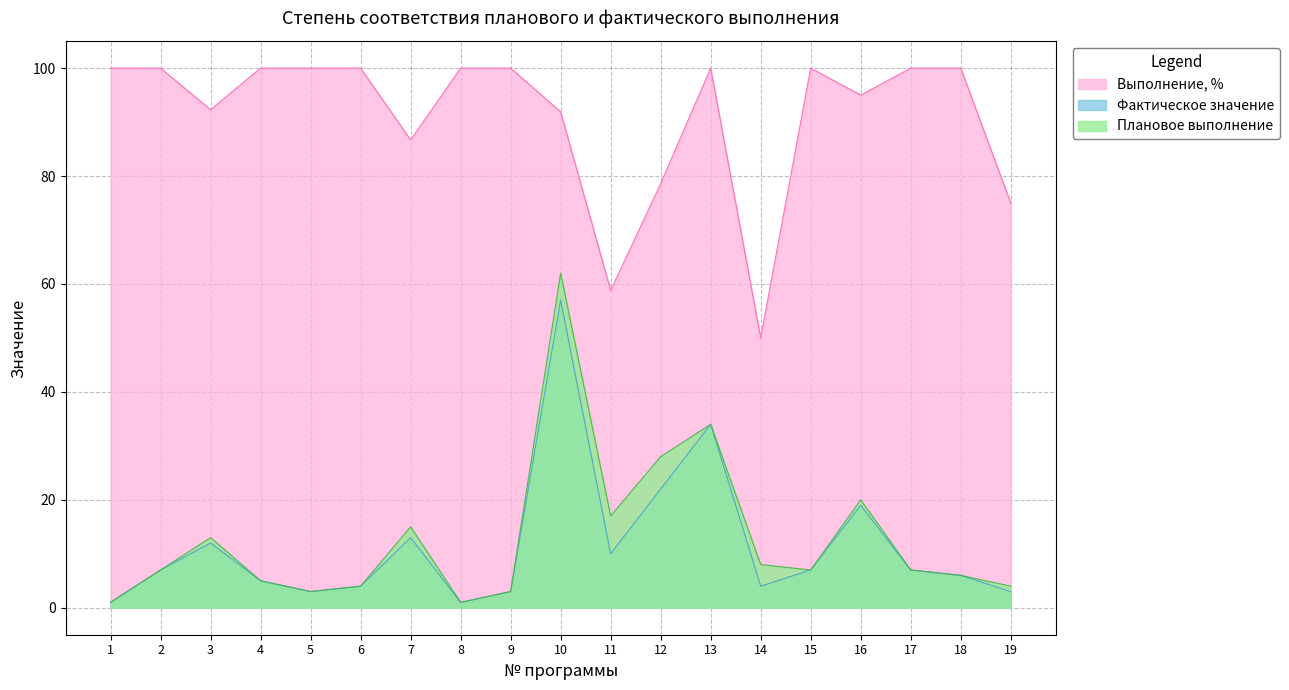

What is the highest value of the Фактическое значение series?

57.0